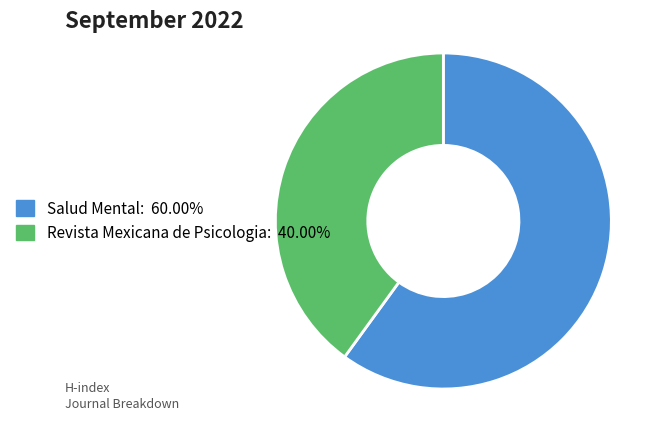

How many slices are in this pie chart?

2